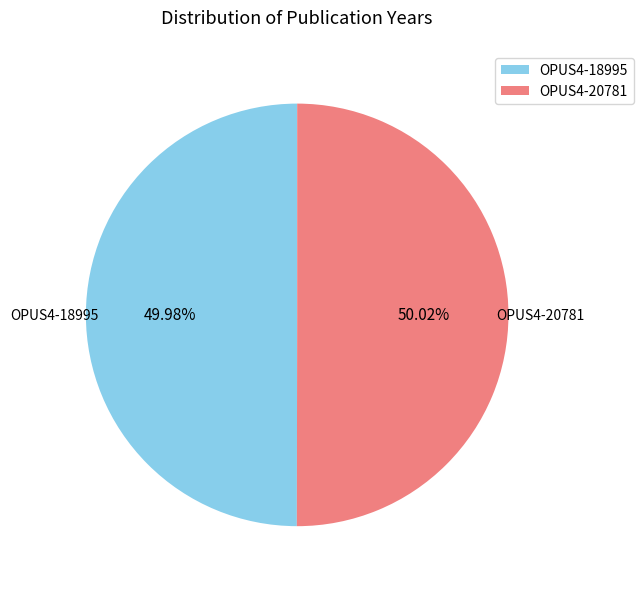

What percentage is the OPUS4-20781 slice, to the nearest percent?

50%